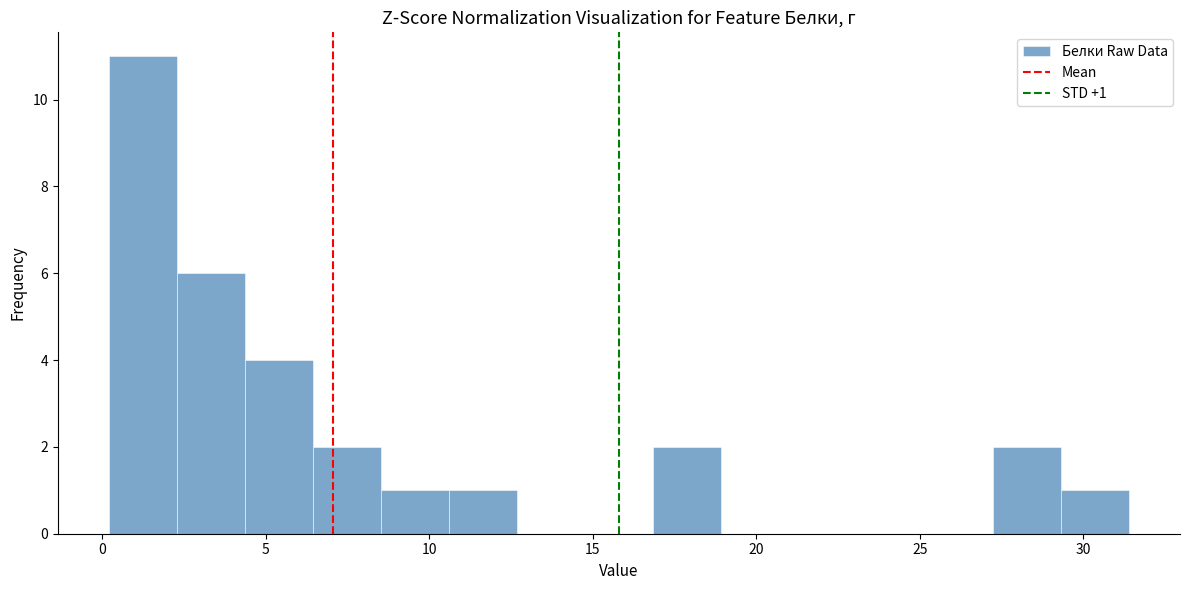

Which range on the x-axis has the tallest bar?

0.0 to 2.5